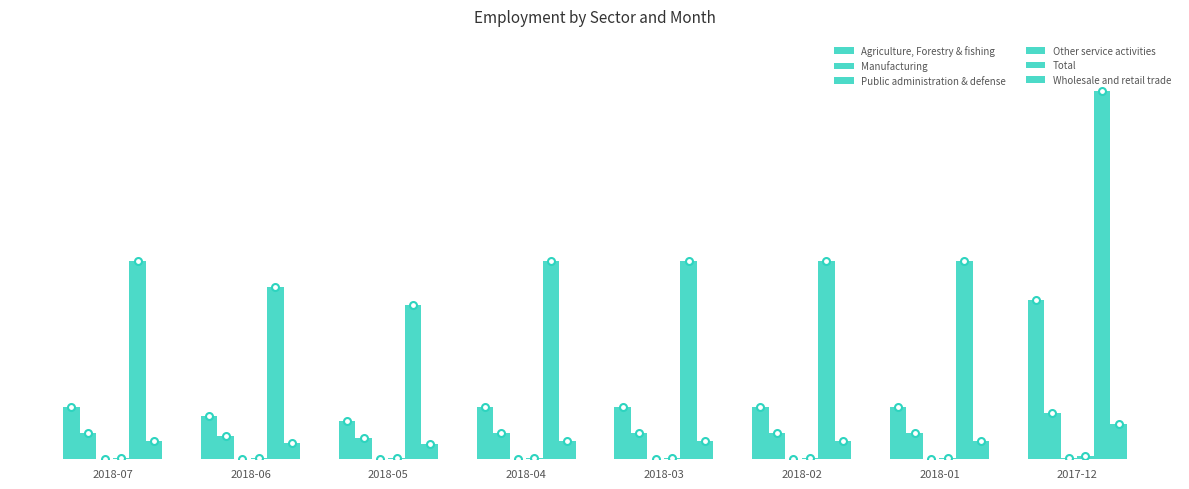

Which has a higher value, 2018-05 or 2018-06?

2018-06